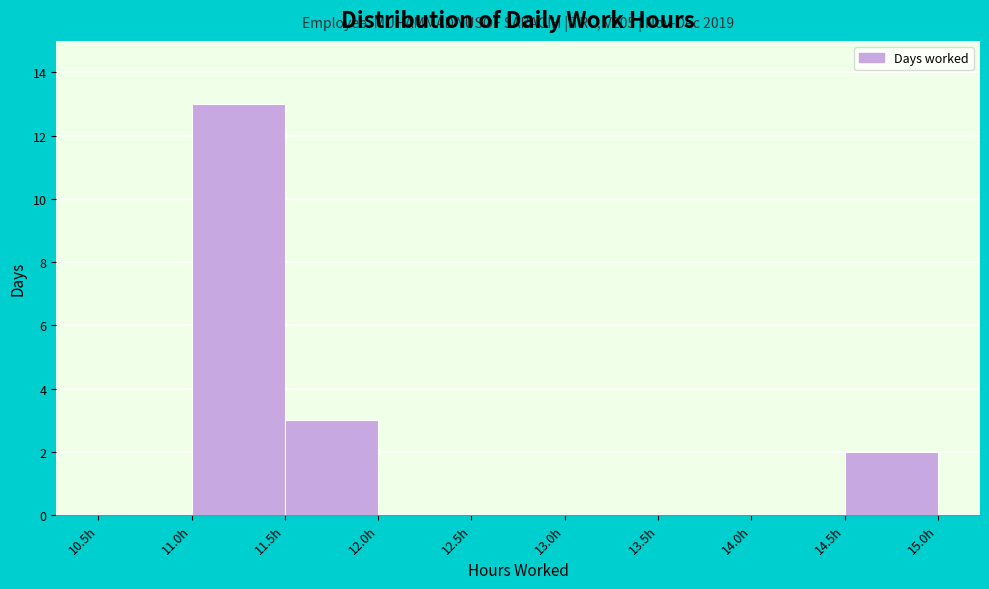

Over which range of the x-axis is the bar tallest?

11.0 to 11.5